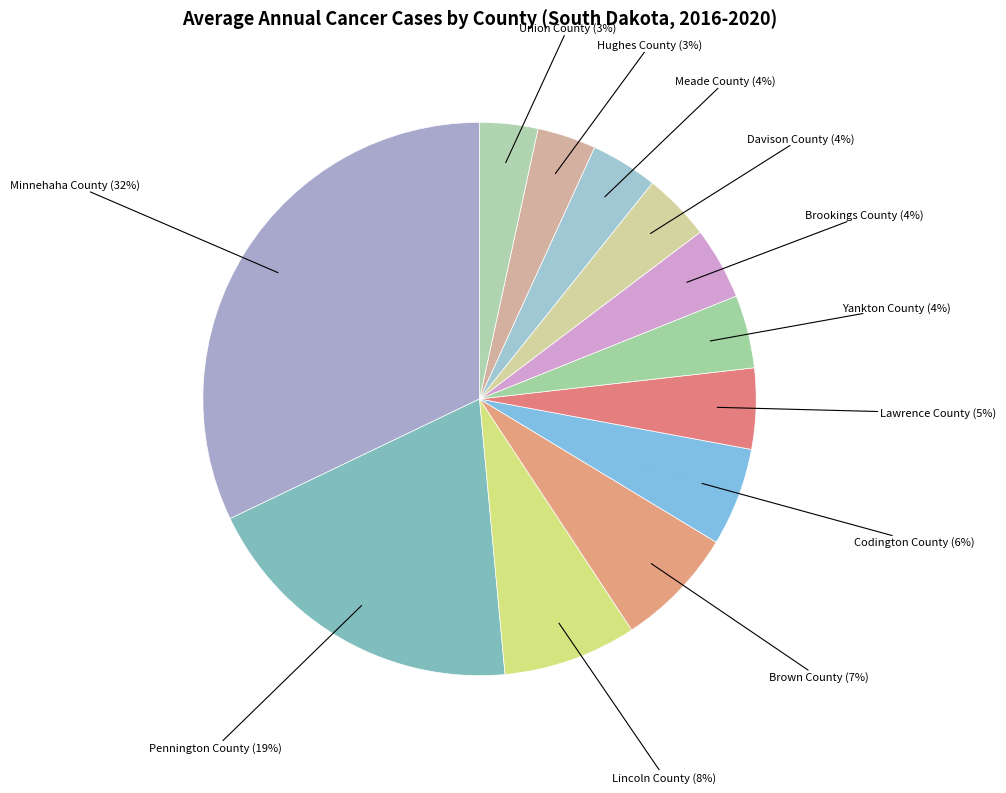

Combined, do Brown County and Meade County account for over 50%?

No